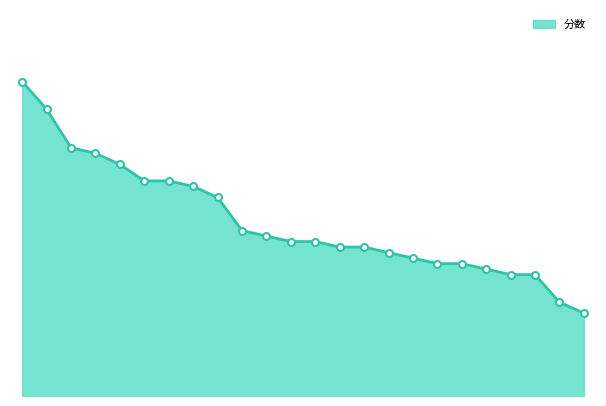

Does the chart have visible grid lines?

No